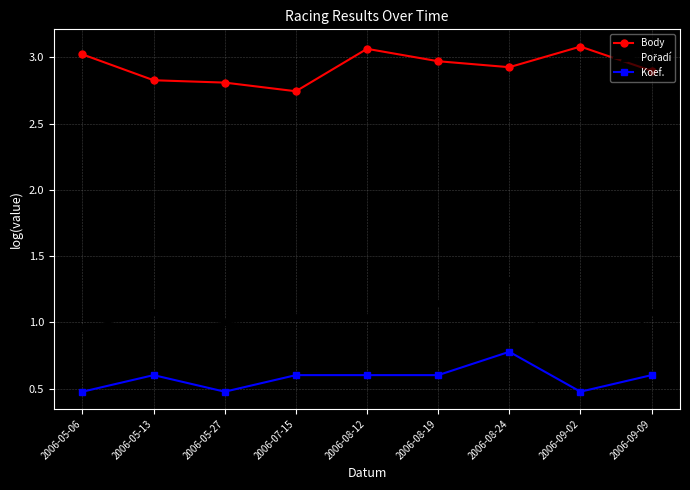

True or false: Koef. and Body cross at least once.

False